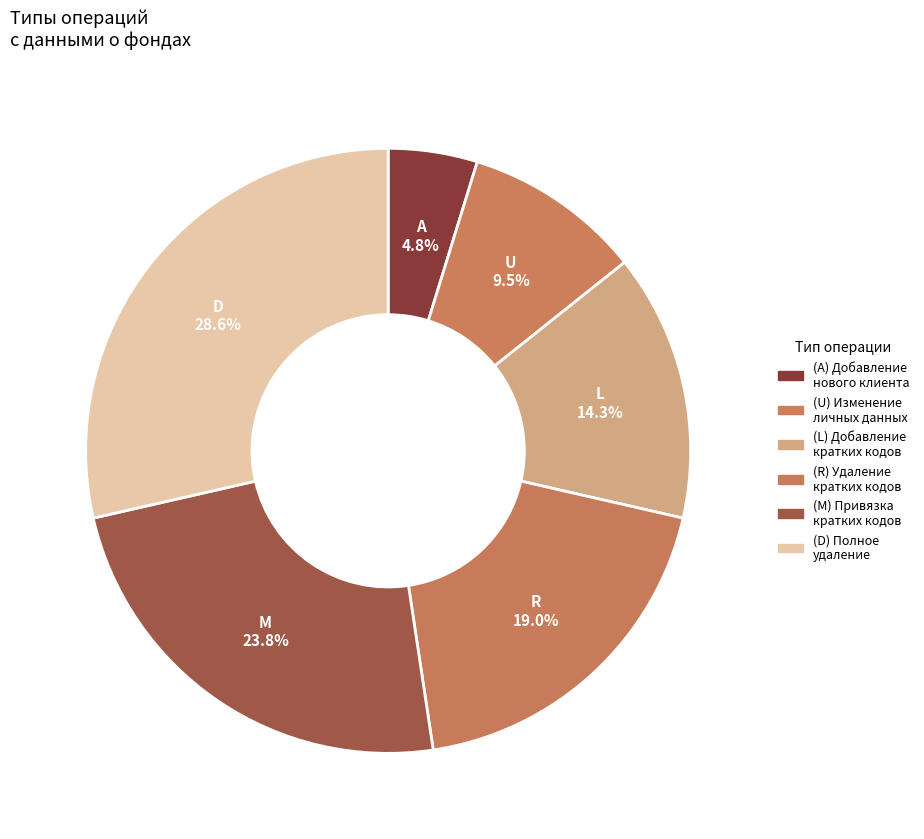

How many segments does this pie chart have?

6